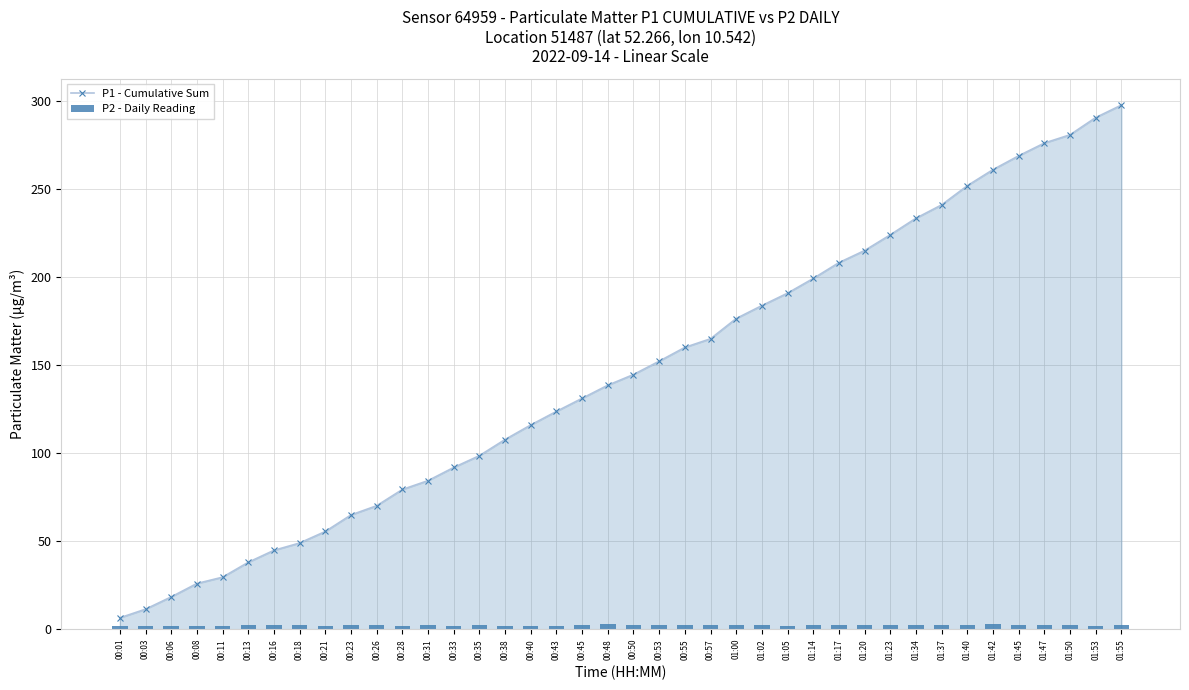

Reading right to left, list all the values displayed in this chart.

P1 - Cumulative Sum: 01:55=297.6	01:53=290.6	01:50=280.8	01:47=276.1	01:45=268.8	01:42=261.0	01:40=251.9	01:37=241.0	01:34=233.4	01:23=224.0	01:20=215.0	01:17=208.1	01:14=199.2	01:05=190.8	01:02=183.8	01:00=176.4	00:57=164.9	00:55=160.0	00:53=152.2	00:50=144.6	00:48=138.5	00:45=131.1	00:43=123.7	00:40=115.9	00:38=107.7	00:35=98.5	00:33=91.8	00:31=84.3	00:28=79.3	00:26=70.1	00:23=64.9	00:21=55.5	00:18=48.9	00:16=44.8	00:13=38.0	00:11=29.5	00:08=25.9	00:06=18.3	00:03=11.4	00:01=6.5
P2 - Daily Reading: 01:55=2.1	01:53=2.0	01:50=2.1	01:47=2.3	01:45=2.5	01:42=2.7	01:40=2.5	01:37=2.3	01:34=2.6	01:23=2.2	01:20=2.2	01:17=2.1	01:14=2.1	01:05=2.0	01:02=2.2	01:00=2.4	00:57=2.1	00:55=2.2	00:53=2.2	00:50=2.5	00:48=3.0	00:45=2.5	00:43=1.8	00:40=1.8	00:38=2.0	00:35=2.2	00:33=2.0	00:31=2.3	00:28=2.0	00:26=2.1	00:23=2.1	00:21=1.8	00:18=2.2	00:16=2.1	00:13=2.2	00:11=1.8	00:08=1.9	00:06=2.0	00:03=1.9	00:01=1.9